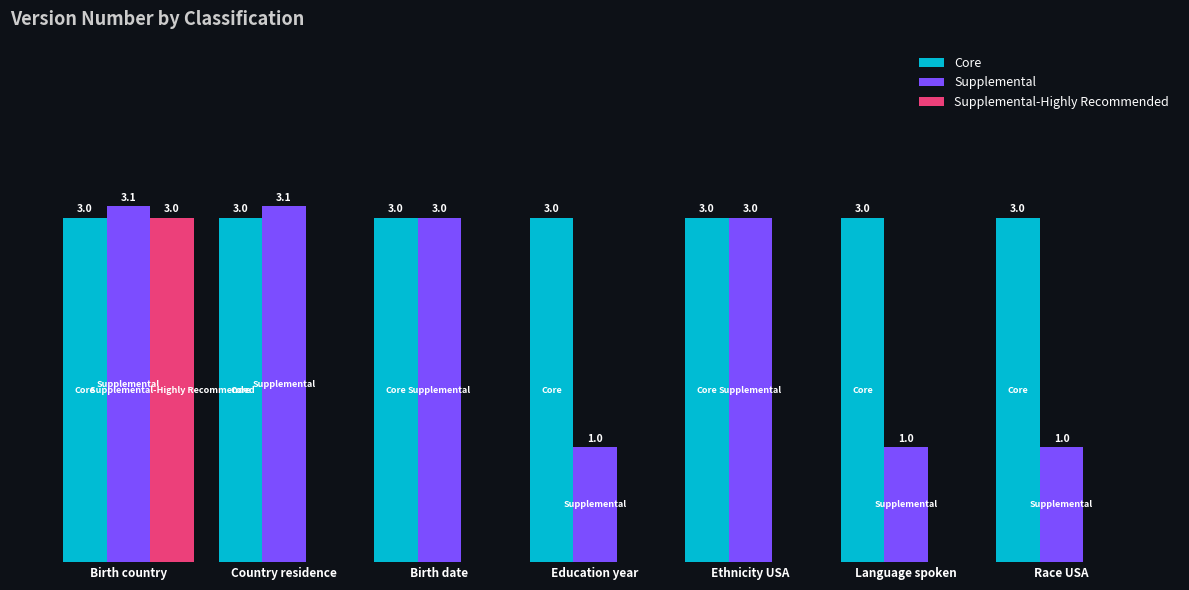

Which series changed the most between Ethnicity USA and Language spoken?

Supplemental